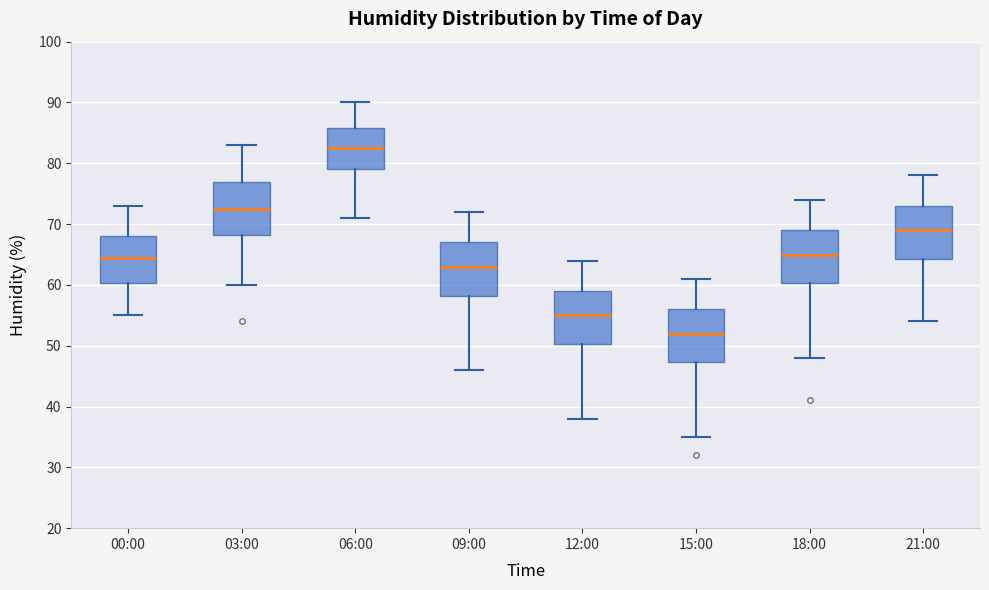

Reading left to right, transcribe this box plot: for each box, give where its median line is, the range the box spans, and where its two whiskers end, as read against the y-axis. The values are not printed on the chart, so give them approximately, as read against the axis.

00:00: median 65, box 60 to 68, whiskers 55 to 73
03:00: median 73, box 68 to 77, whiskers 60 to 83
06:00: median 83, box 79 to 86, whiskers 71 to 90
09:00: median 63, box 58 to 67, whiskers 46 to 72
12:00: median 55, box 50 to 59, whiskers 38 to 64
15:00: median 52, box 47 to 56, whiskers 35 to 61
18:00: median 65, box 60 to 69, whiskers 48 to 74
21:00: median 69, box 64 to 73, whiskers 54 to 78